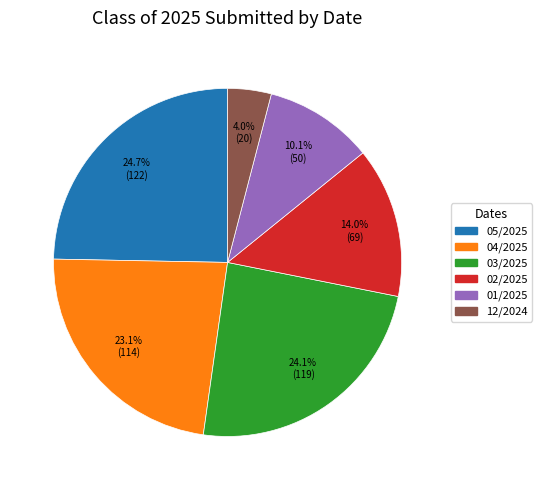

Is there a majority slice in this chart?

No